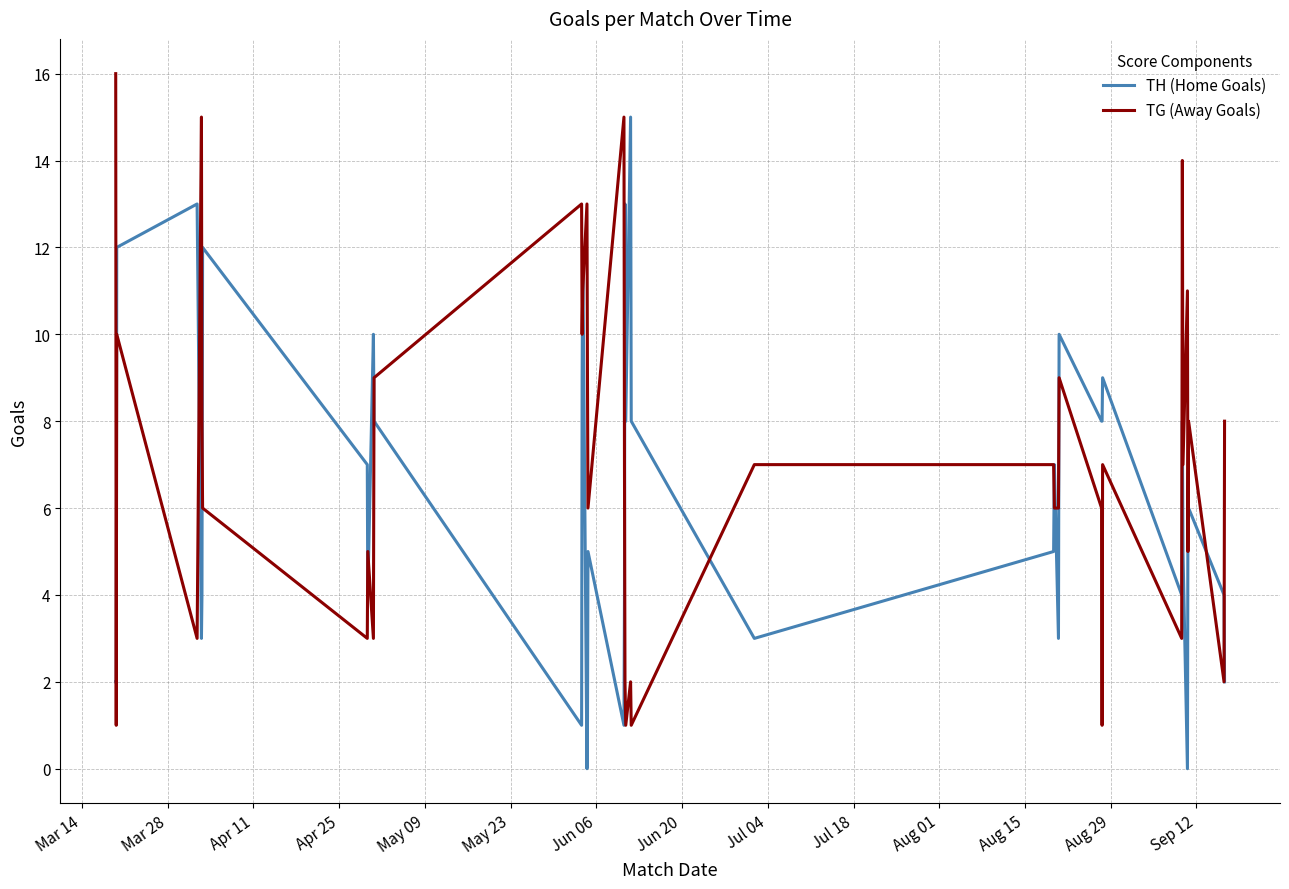

What is the maximum value shown in the chart?

16